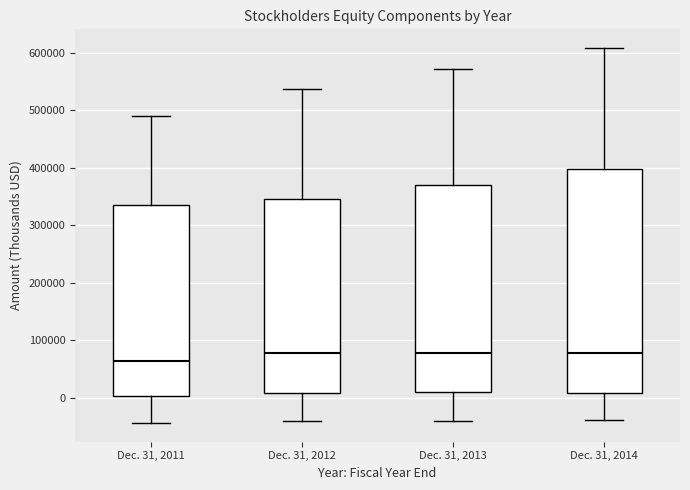

Reading left to right, transcribe this box plot: for each box, give where its median line is, the range the box spans, and where its two whiskers end, as read against the y-axis. The values are not printed on the chart, so give them approximately, as read against the axis.

Dec. 31, 2011: median 60000, box 0 to 330000, whiskers -40000 to 490000
Dec. 31, 2012: median 80000, box 10000 to 350000, whiskers -40000 to 540000
Dec. 31, 2013: median 80000, box 10000 to 370000, whiskers -40000 to 570000
Dec. 31, 2014: median 80000, box 10000 to 400000, whiskers -40000 to 610000